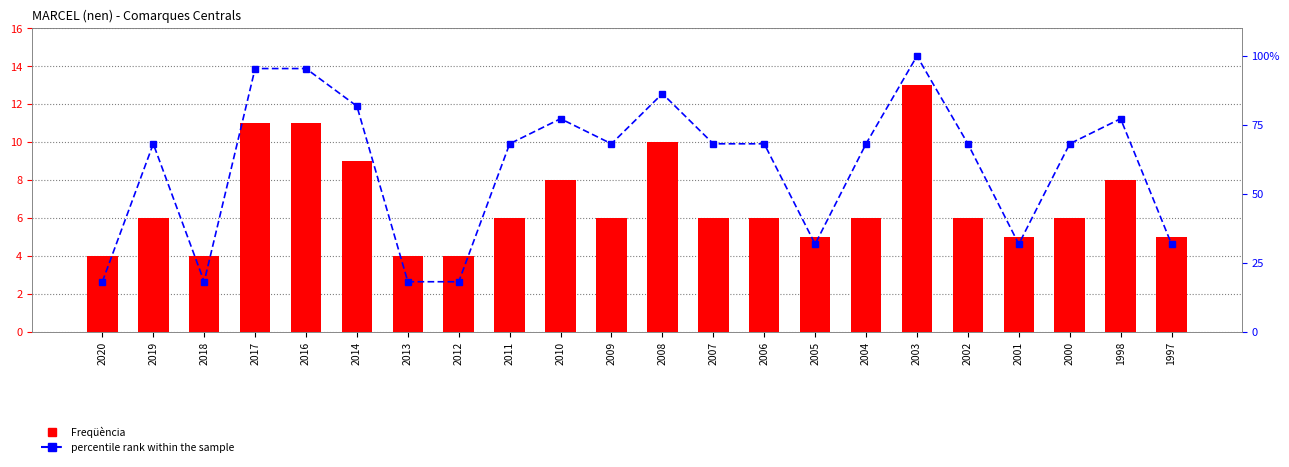

Which has a higher value, 1998 or 2007?

1998